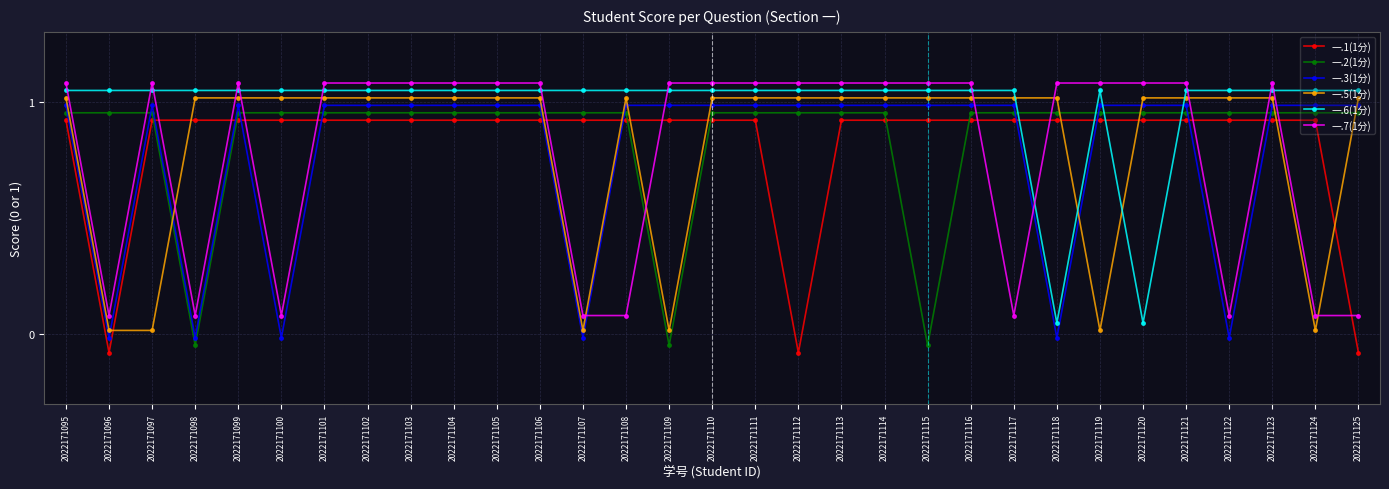

In 一.7(1分), how many points are higher than both neighbors (excluding endpoints)?

3